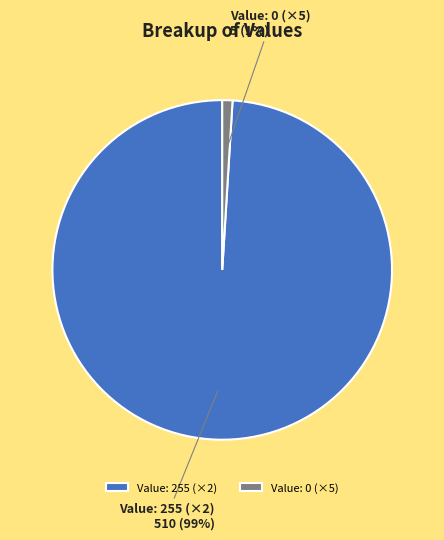

How many segments does this pie chart have?

2